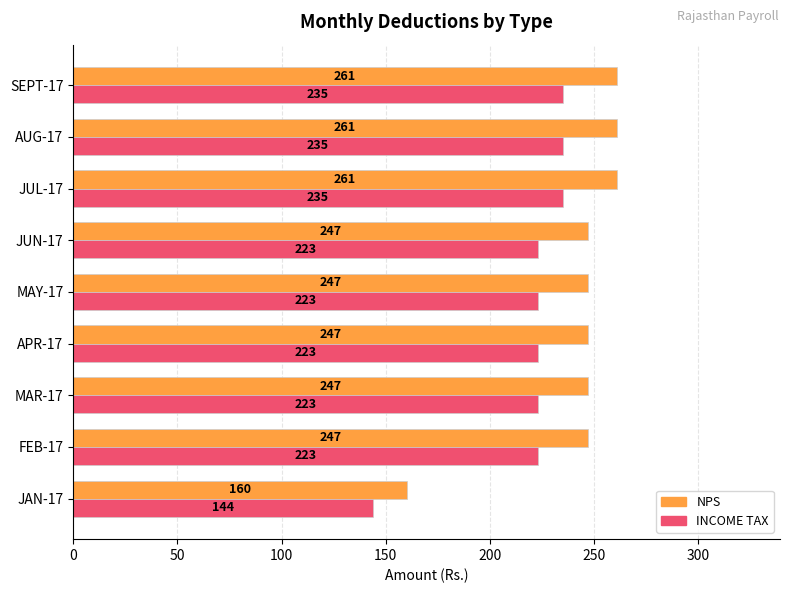

Which series changed the most between JAN-17 and JUN-17?

NPS